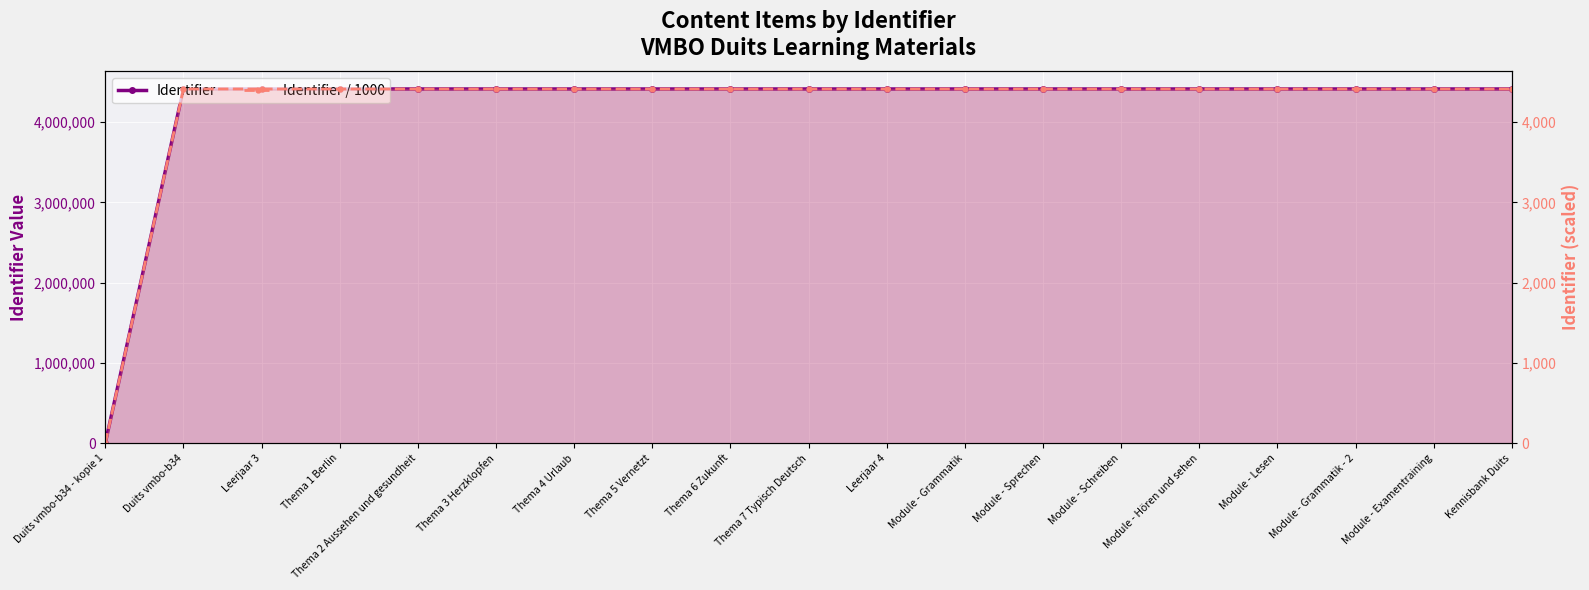

At Module - Grammatik, list the series in order from largest to smallest.

Identifier, Identifier / 1000